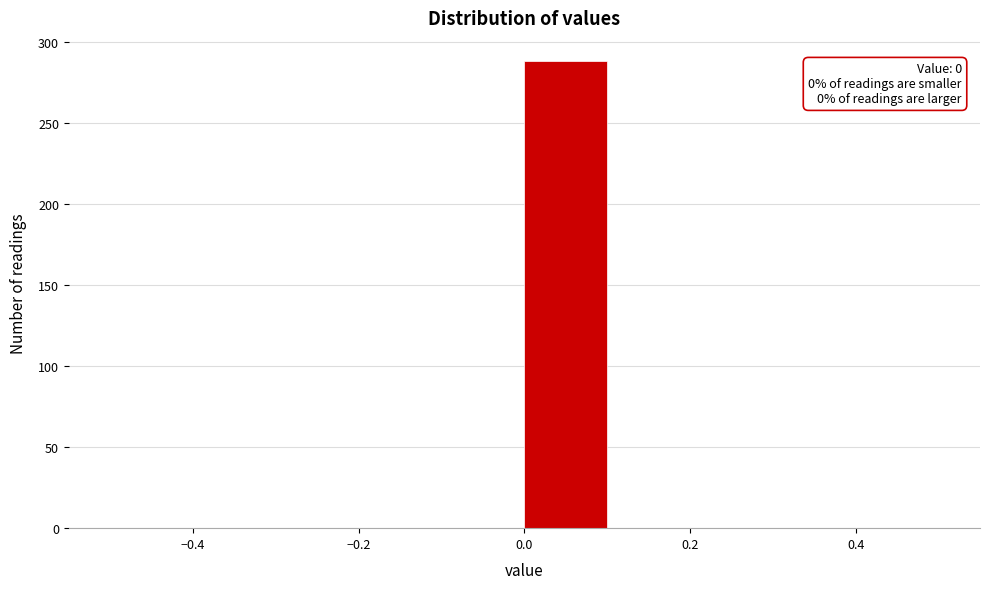

Which range on the x-axis has the tallest bar?

0.0 to 0.1